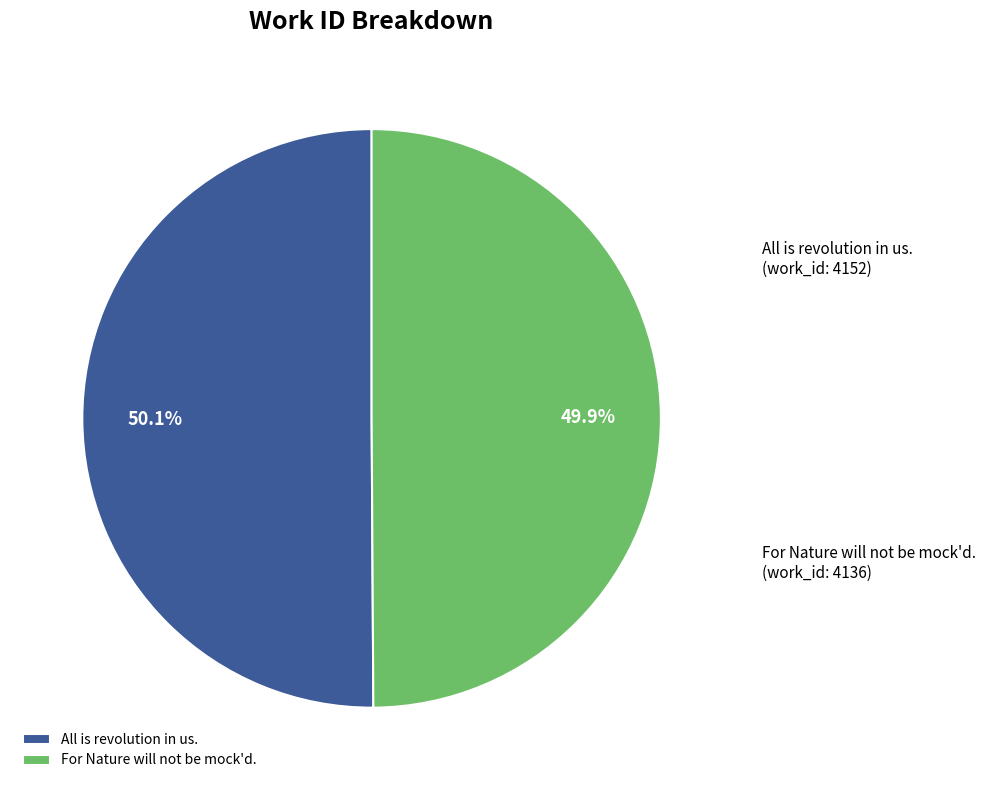

What percentage is the All is revolution in us. slice, to the nearest percent?

50%